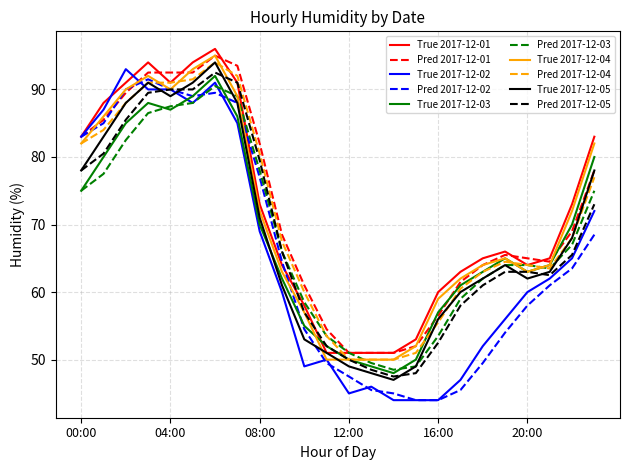

What is the minimum value shown in the chart?

44.0